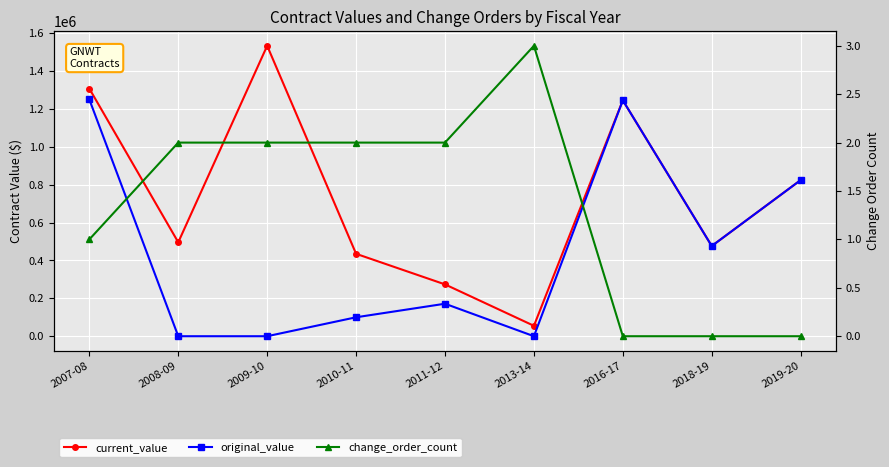

What position from the right is 2011-12?

5